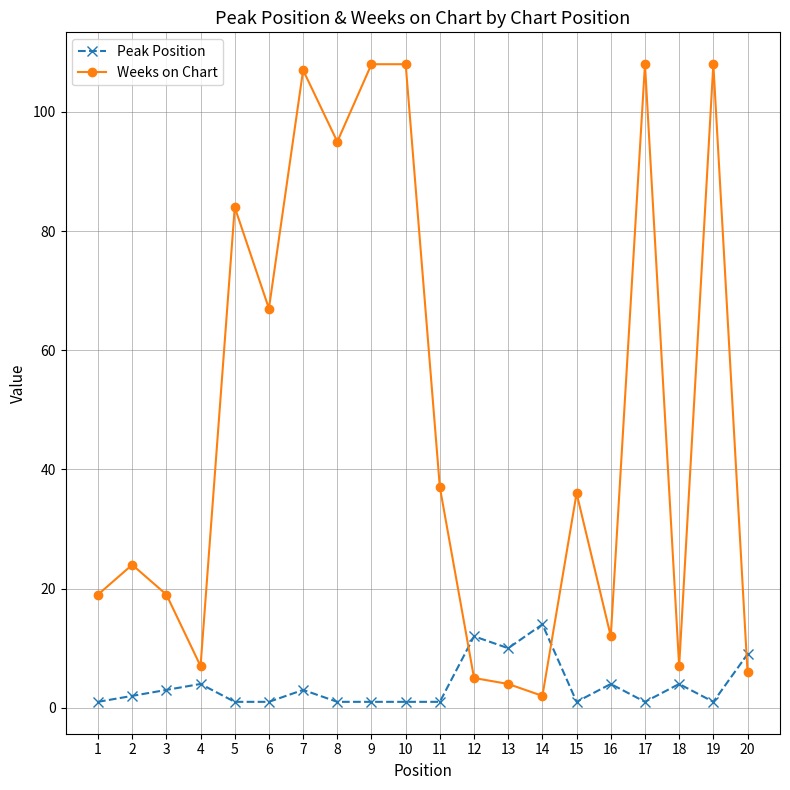

What is the spread (max minus min) of values at 9?

107